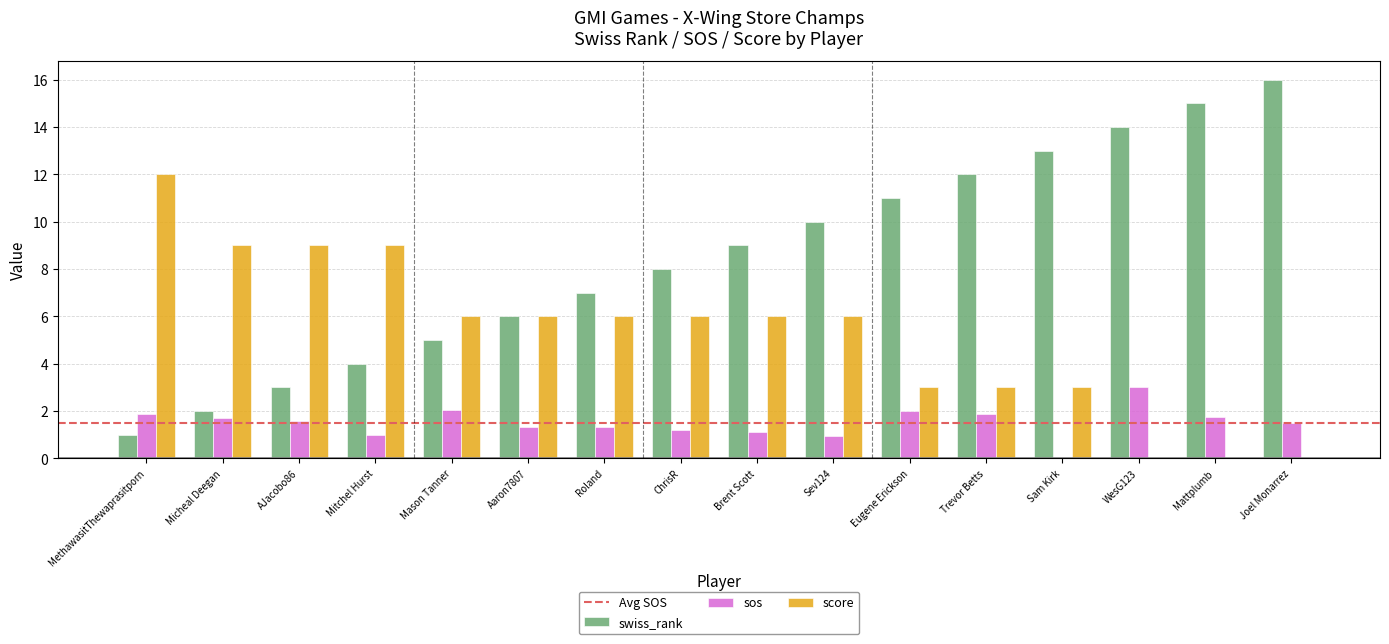

Which series changed the most between Roland and WesG123?

swiss_rank